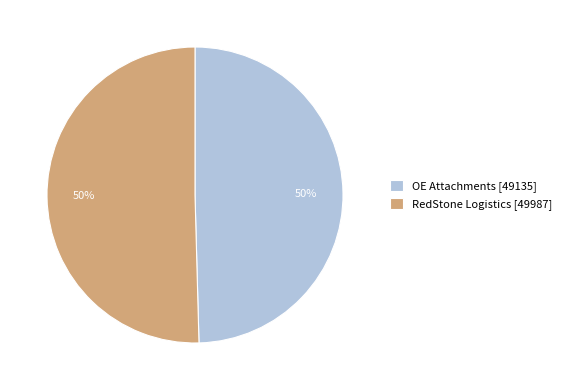

How many slices are in this pie chart?

2